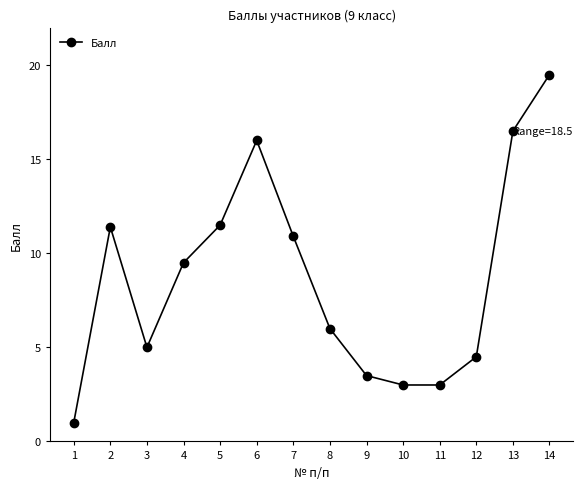

Reading right to left, extract all data points from this chart.

14=19.5	13=16.5	12=4.5	11=3.0	10=3.0	9=3.5	8=6.0	7=10.9	6=16.0	5=11.5	4=9.5	3=5.0	2=11.4	1=1.0